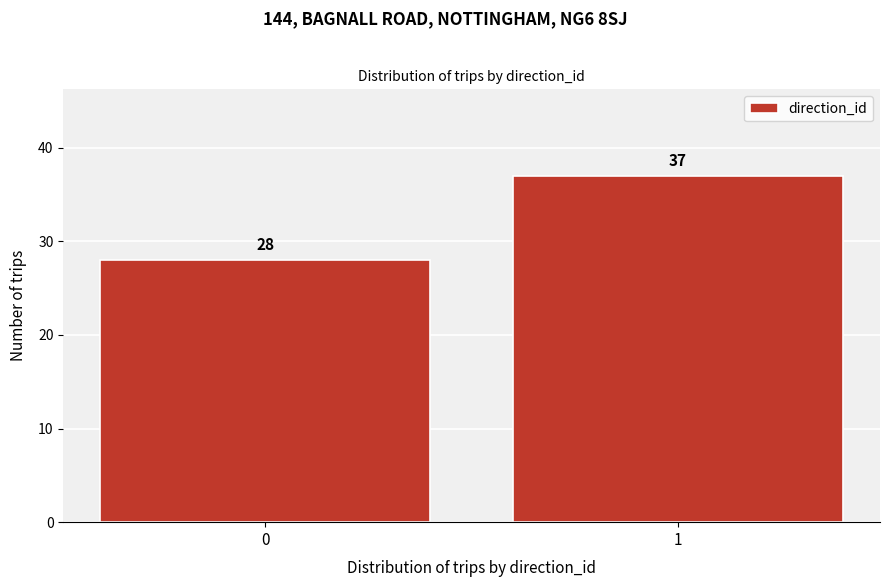

Reading left to right, transcribe all the data shown in this chart.

28	37